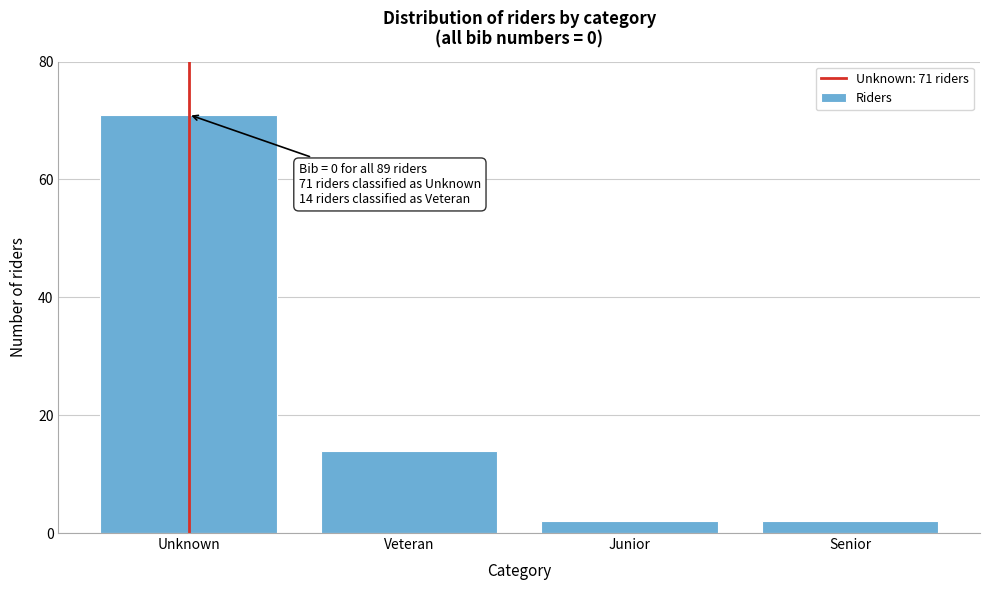

Reading left to right, what are all the values shown in this chart?

Unknown=71	Veteran=14	Junior=2	Senior=2